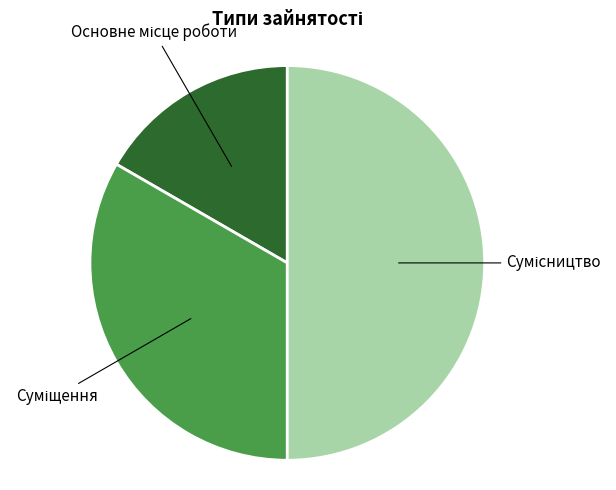

Which slice is the smallest?

Основне місце роботи